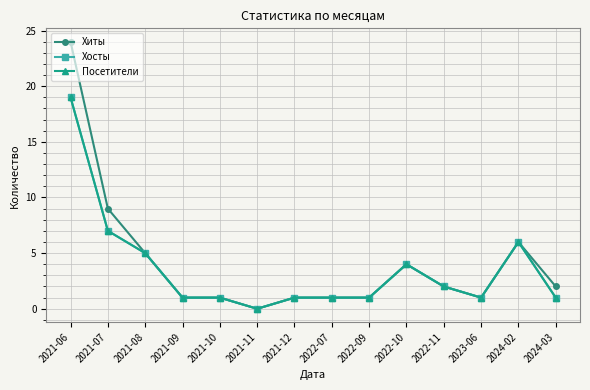

Does the chart have visible grid lines?

Yes